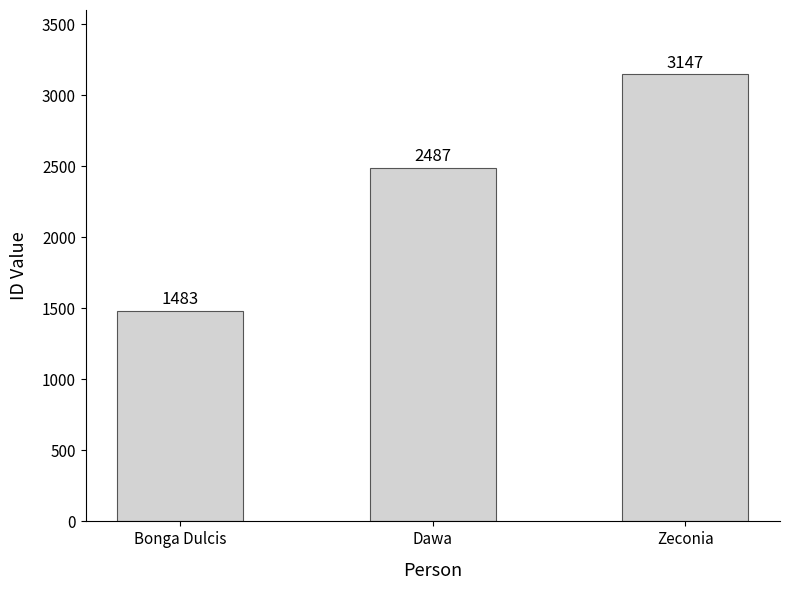

What is the value of the 3rd bar from the left?

3147